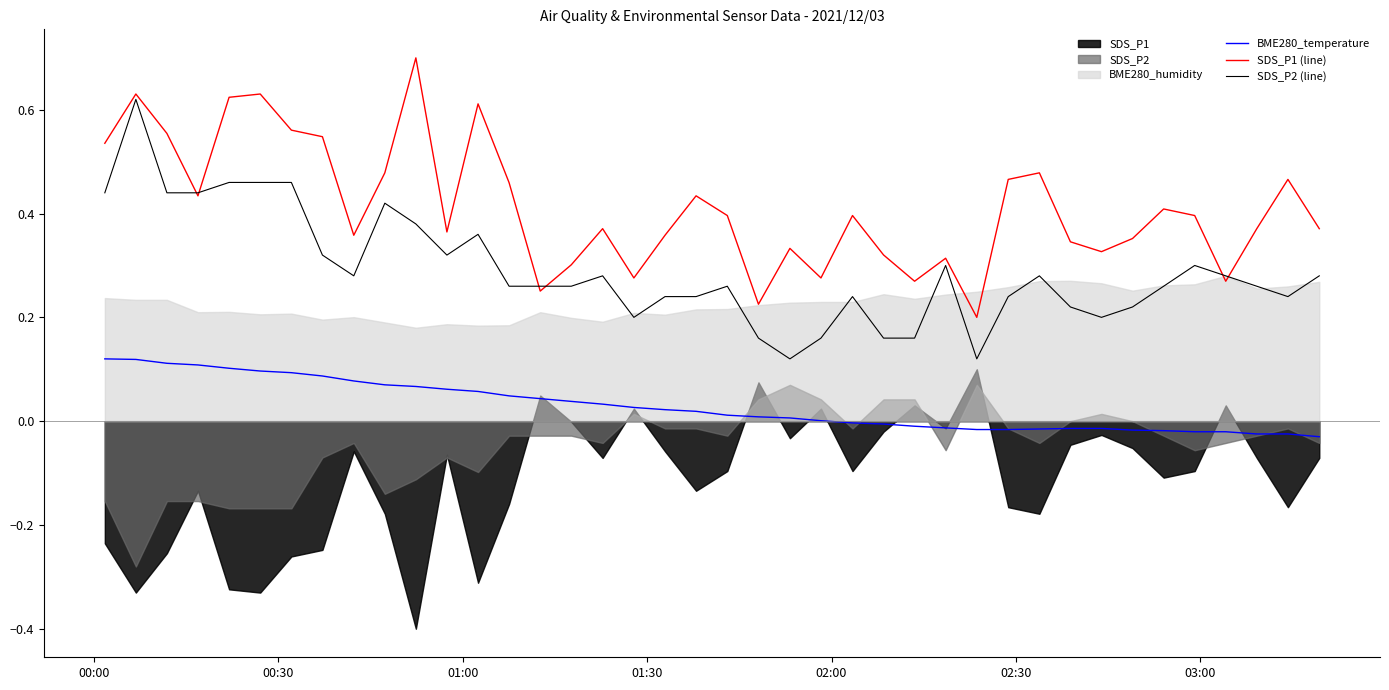

What is the sum of all SDS_P1 (line) values?

16.5